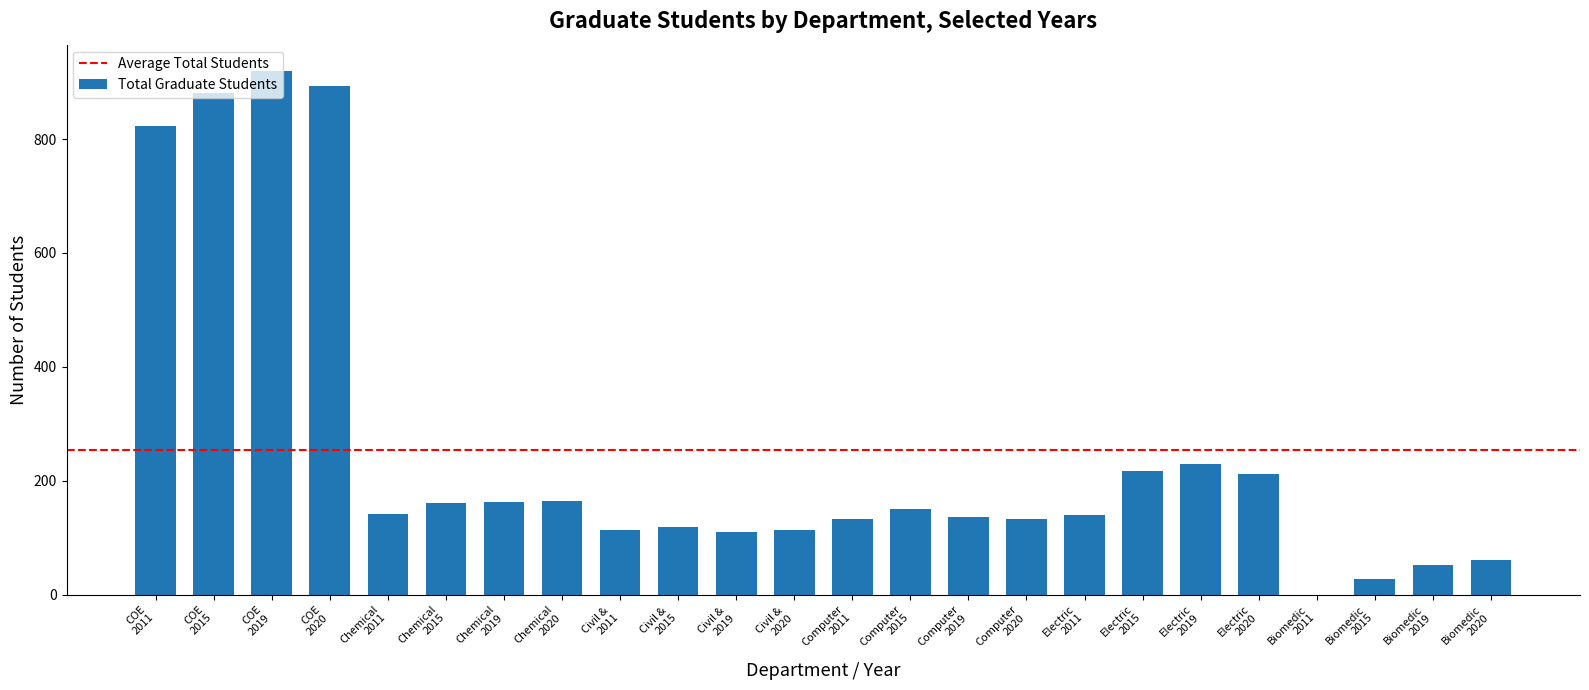

What is the greatest value displayed?

920